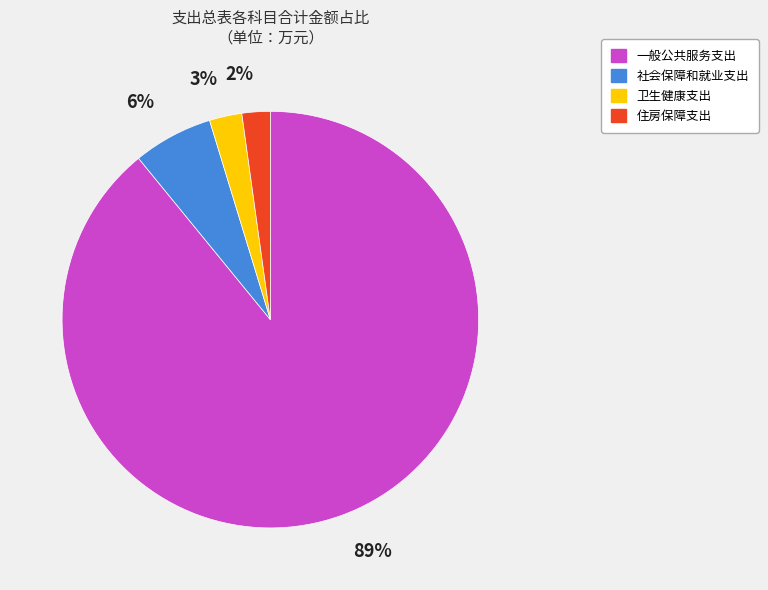

What is the majority slice?

一般公共服务支出